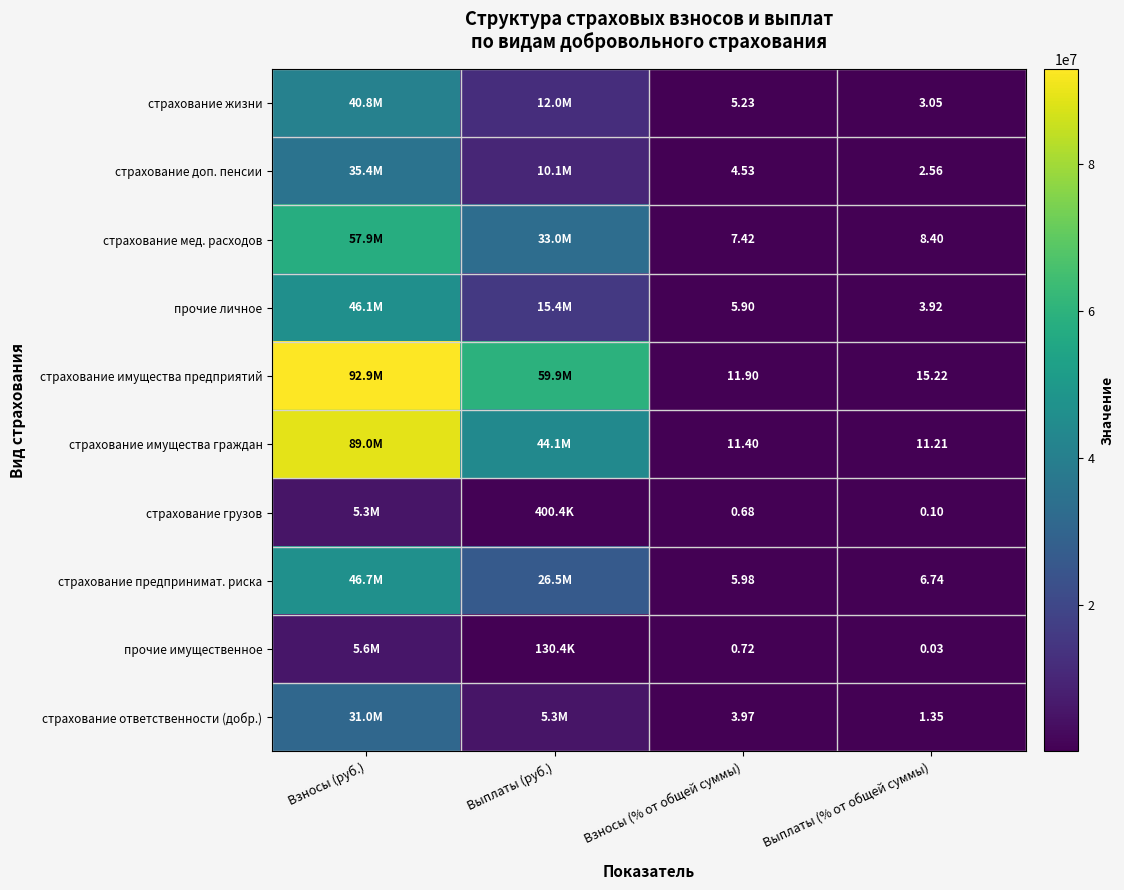

At Выплаты (% от общей суммы), list the series in order from largest to smallest.

страхование имущества предприятий, страхование имущества граждан, страхование мед. расходов, страхование предпринимат. риска, прочие личное, страхование жизни, страхование доп. пенсии, страхование ответственности (добр.), страхование грузов, прочие имущественное